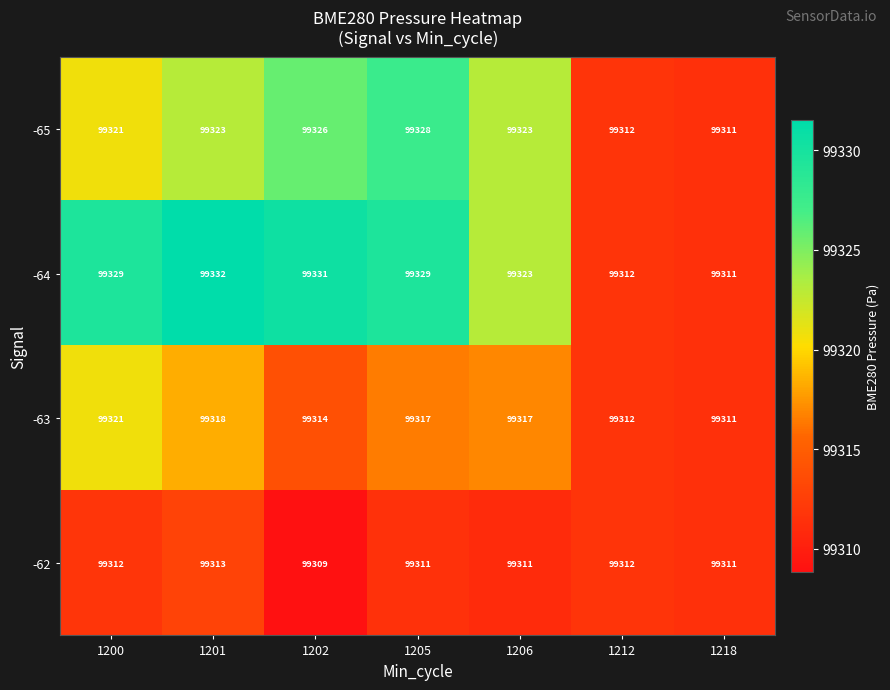

Rank the series by their average value, from lowest to highest.

-62, -63, -65, -64